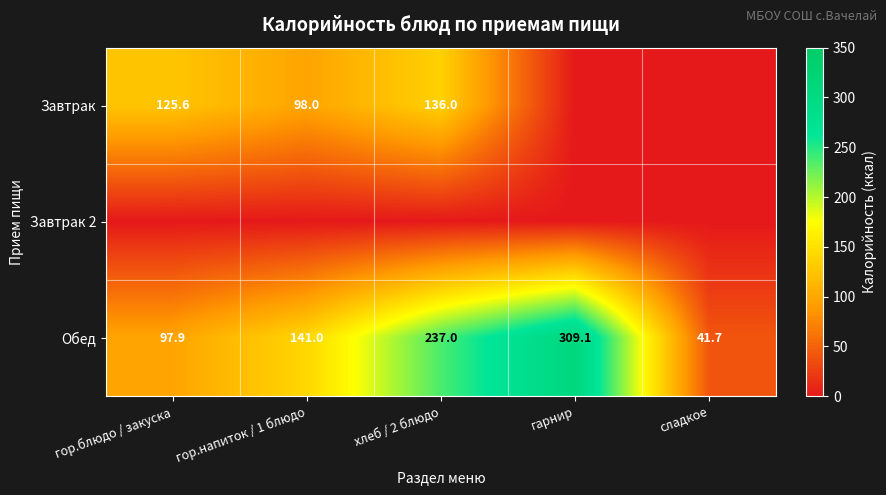

Between гарнир and гор.блюдо / закуска, which is larger?

гор.блюдо / закуска